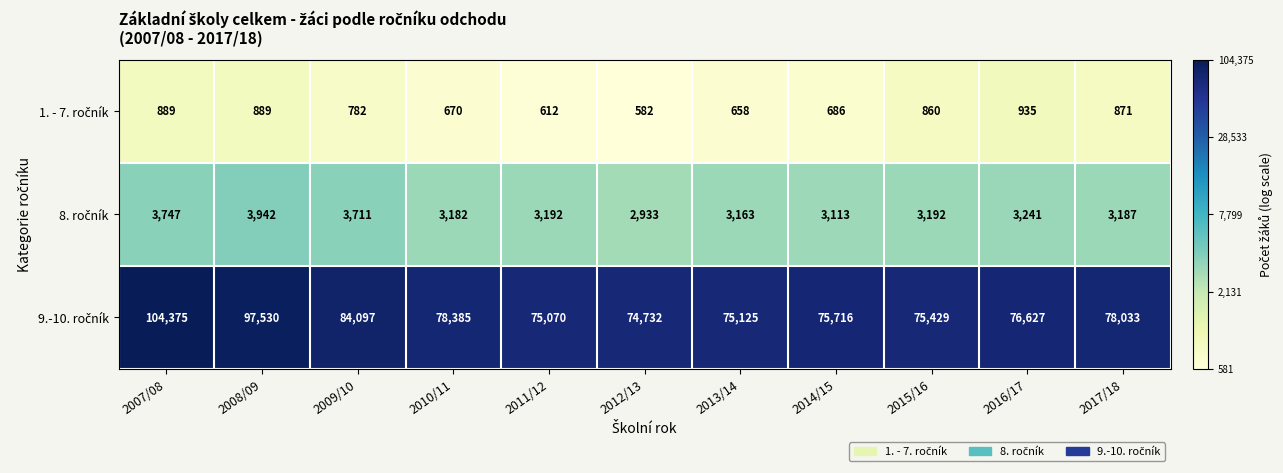

What is the smallest value displayed?

582